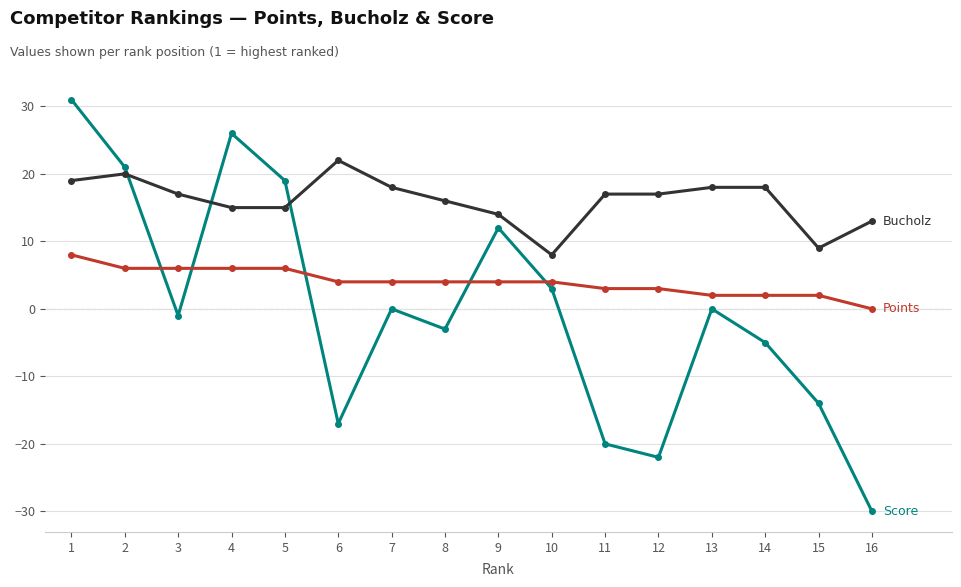

Which label corresponds to the smallest value in the chart?

16